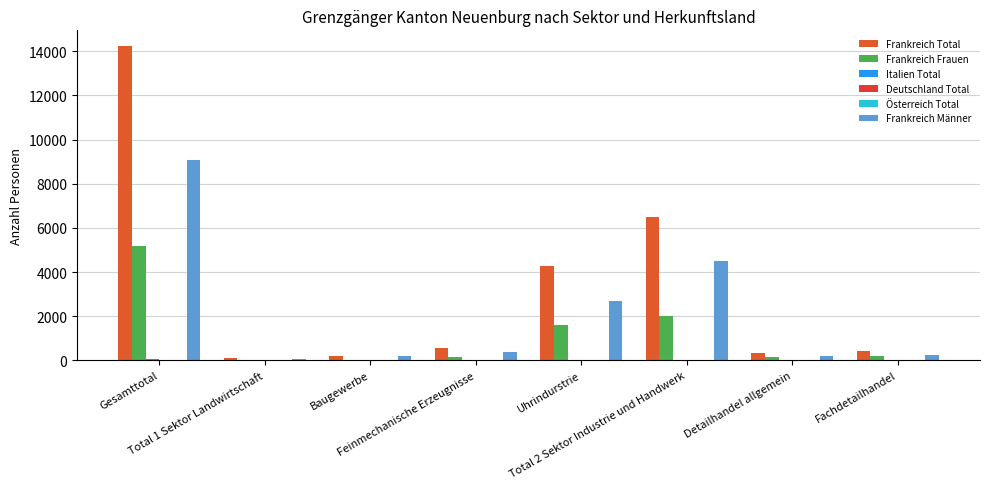

The Frankreich Frauen series shows 7 at Baugewerbe. True or false?

True